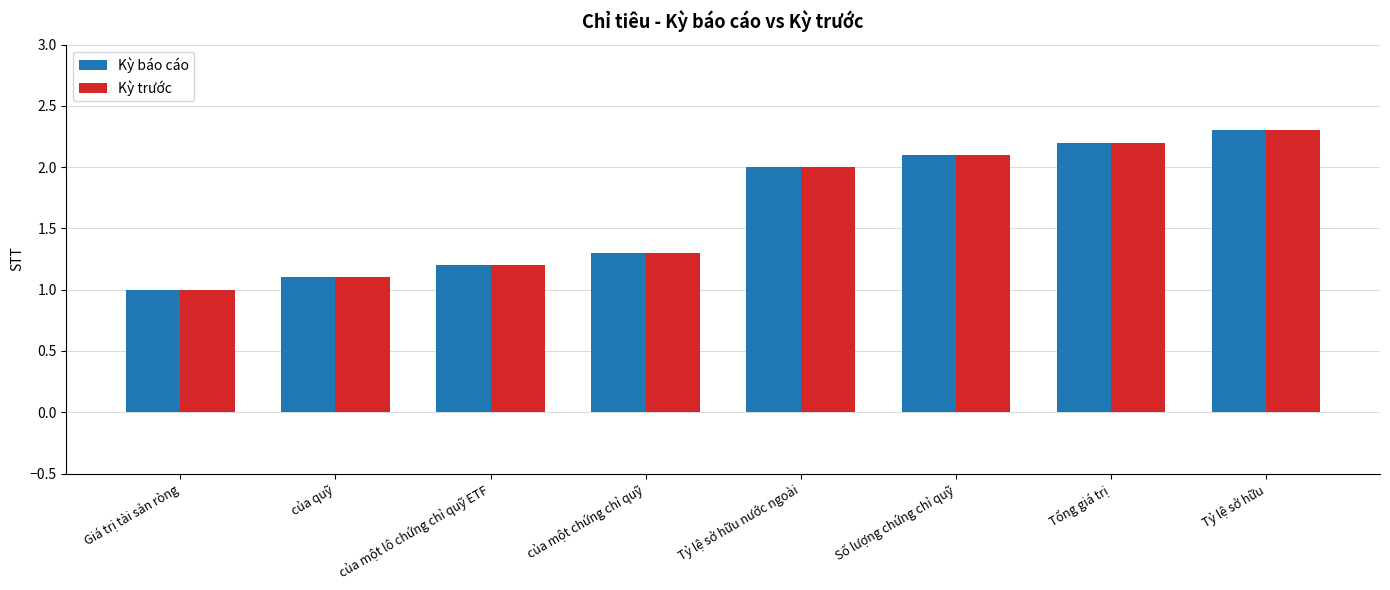

What is the maximum value shown in the chart?

2.3